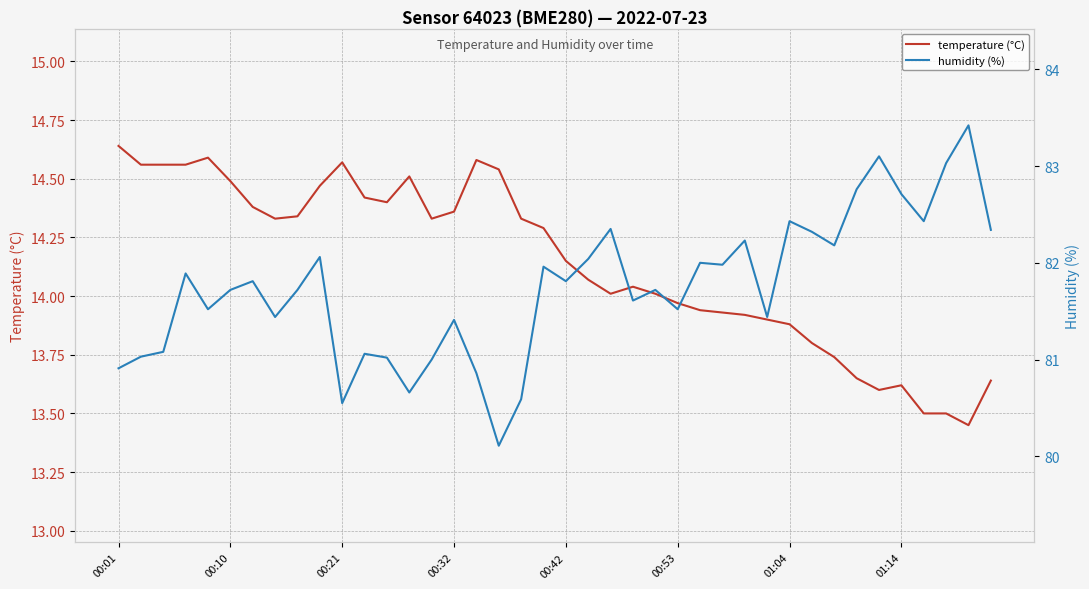

At which label does humidity (%) reach its minimum?

17